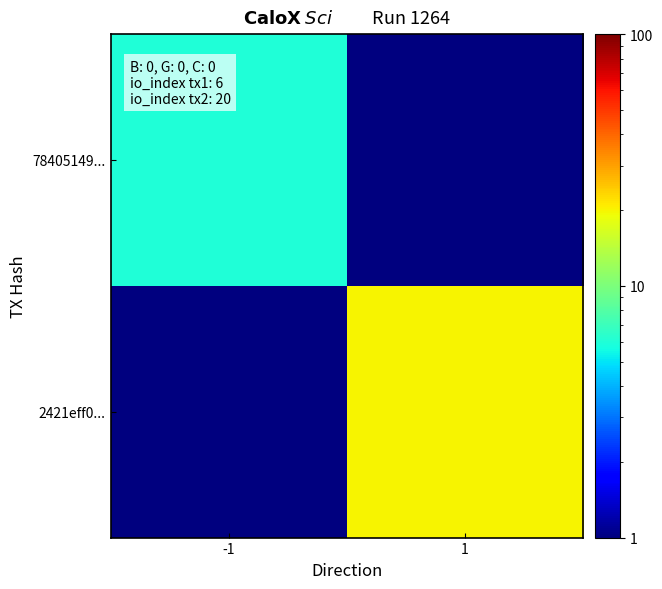

List the series in order of their peak value, highest first.

2421eff0..., 78405149...